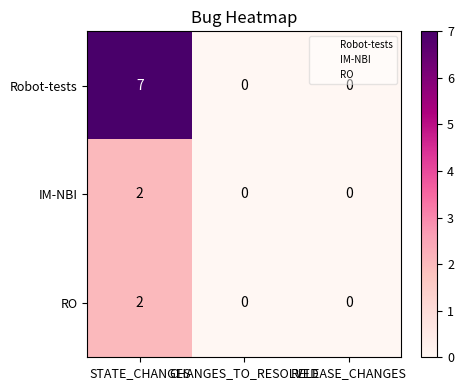

What is the total value across all series at STATE_CHANGES?

11